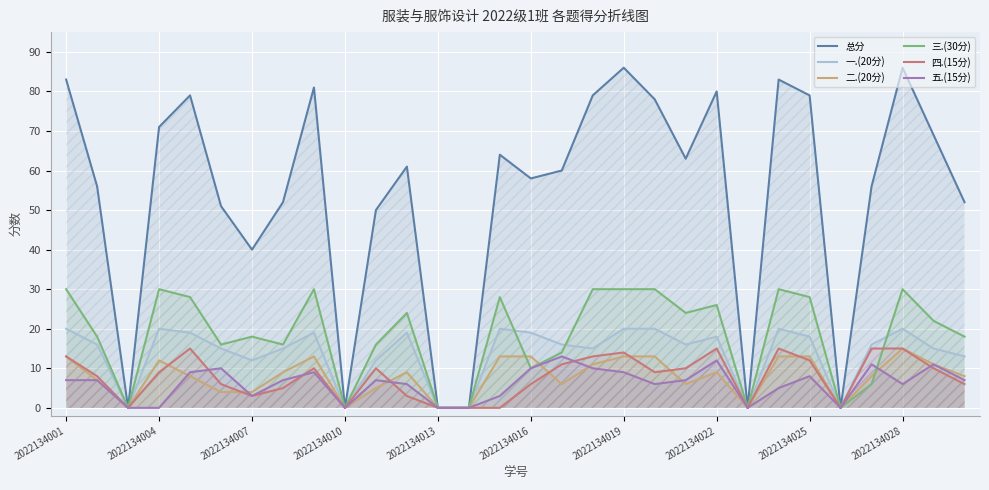

Reading left to right, list all the values displayed in this chart.

总分: 83	56	0	71	79	51	40	52	81	0	50	61	0	0	64	58	60	79	86	78	63	80	0	83	79	0	56	86	69	52
一.(20分): 20	16	0	20	19	15	12	15	19	0	12	19	0	0	20	19	16	15	20	20	16	18	0	20	18	0	16	20	15	13
二.(20分): 13	7	0	12	8	4	4	9	13	0	5	9	0	0	13	13	6	11	13	13	6	9	0	13	13	0	8	15	11	8
三.(30分): 30	18	0	30	28	16	18	16	30	0	16	24	0	0	28	10	14	30	30	30	24	26	0	30	28	0	6	30	22	18
四.(15分): 13	8	0	9	15	6	3	5	10	0	10	3	0	0	0	6	11	13	14	9	10	15	0	15	12	0	15	15	10	6
五.(15分): 7	7	0	0	9	10	3	7	9	0	7	6	0	0	3	10	13	10	9	6	7	12	0	5	8	0	11	6	11	7